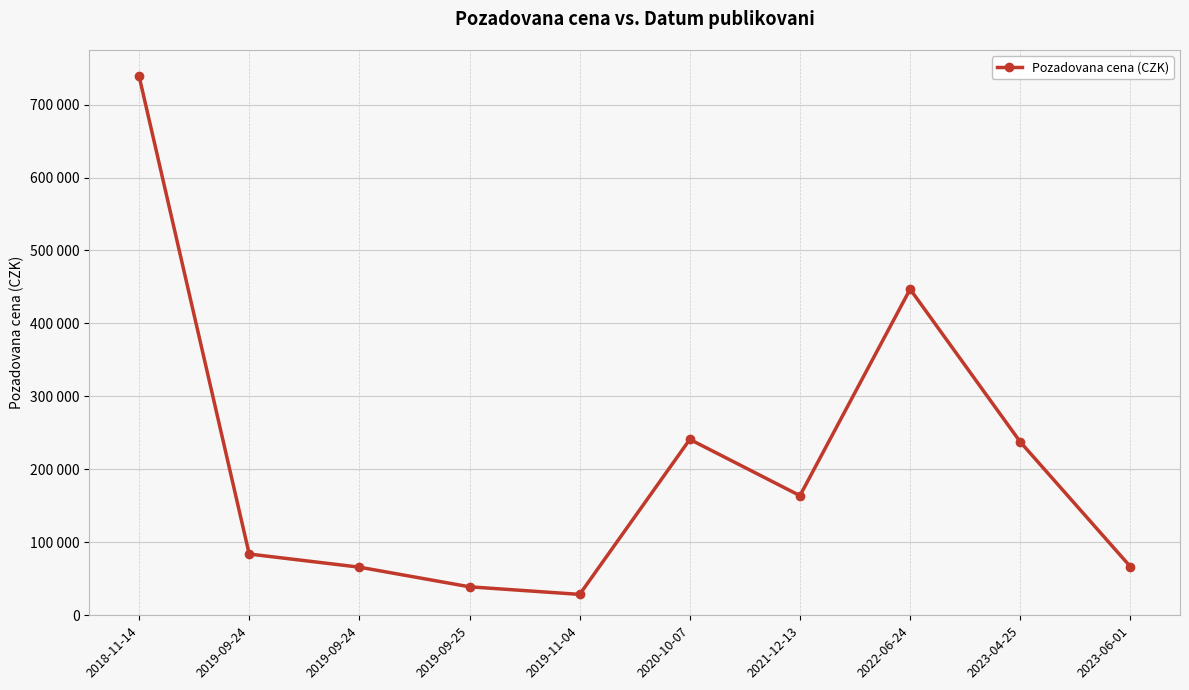

Reading left to right, list all the values displayed in this chart.

2018-11-14=739250	2019-09-24=83980	2019-09-24=65970	2019-09-25=39060	2019-11-04=28644	2020-10-07=241108	2021-12-13=164000	2022-06-24=447000	2023-04-25=237600	2023-06-01=66600